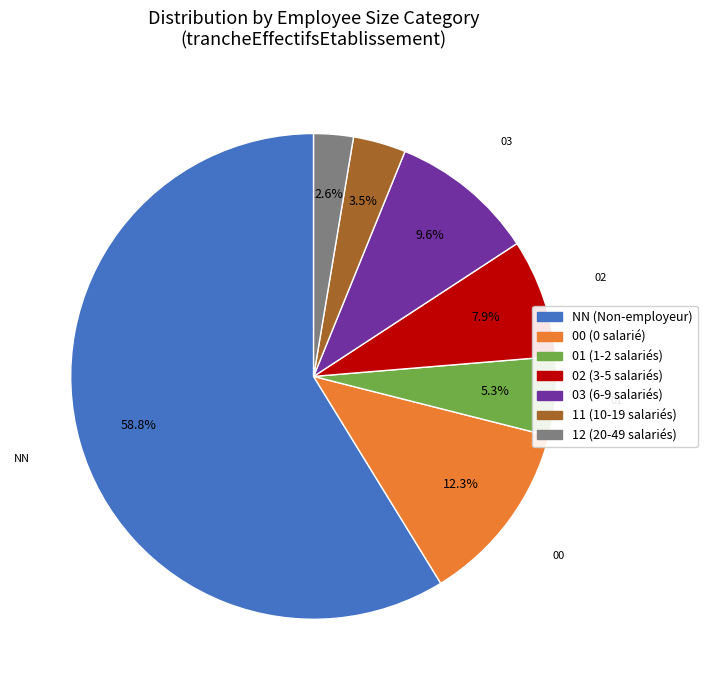

What percentage is the 01 slice, to the nearest percent?

5%